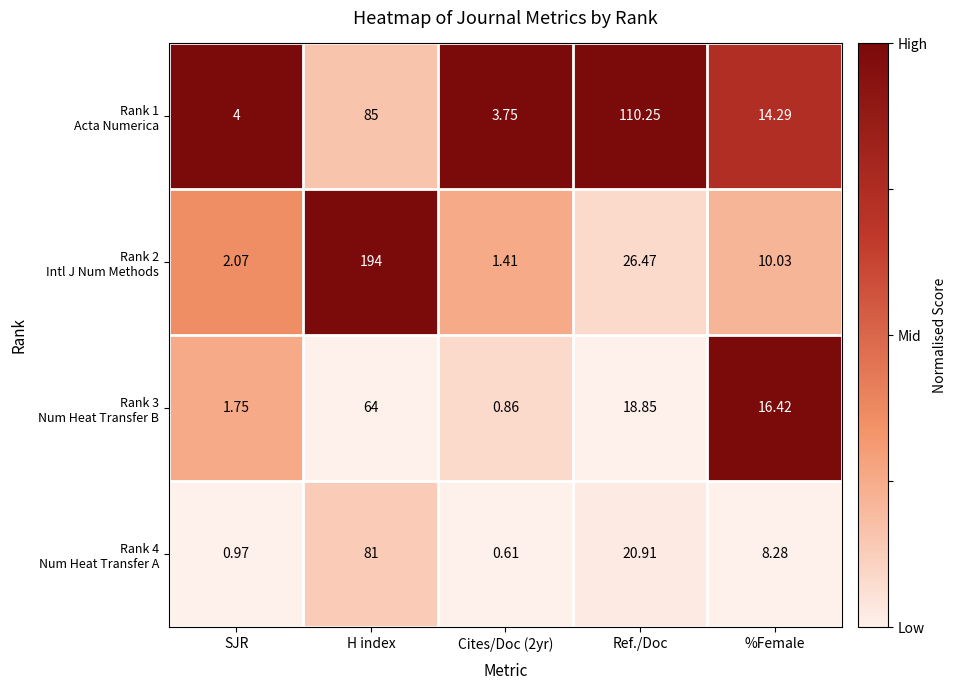

At which category is the sum across all series the highest?

H index